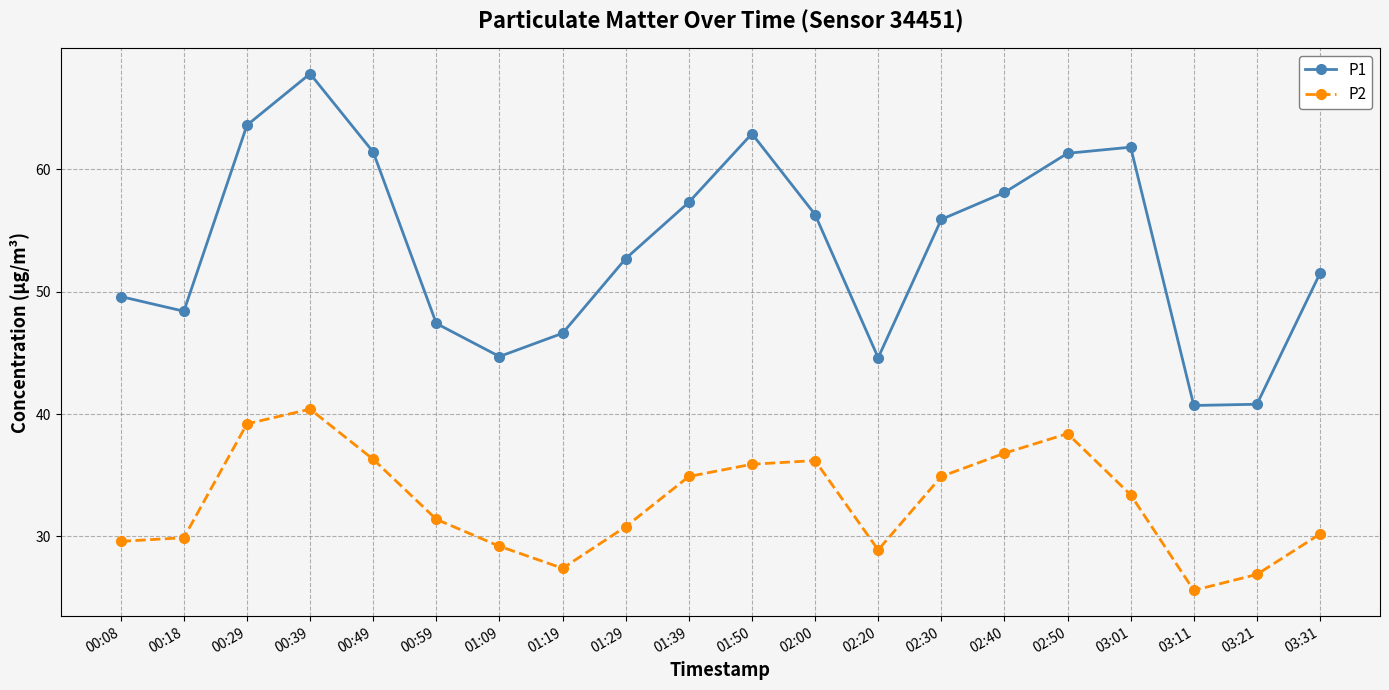

In P2, how many points are higher than both neighbors (excluding endpoints)?

3